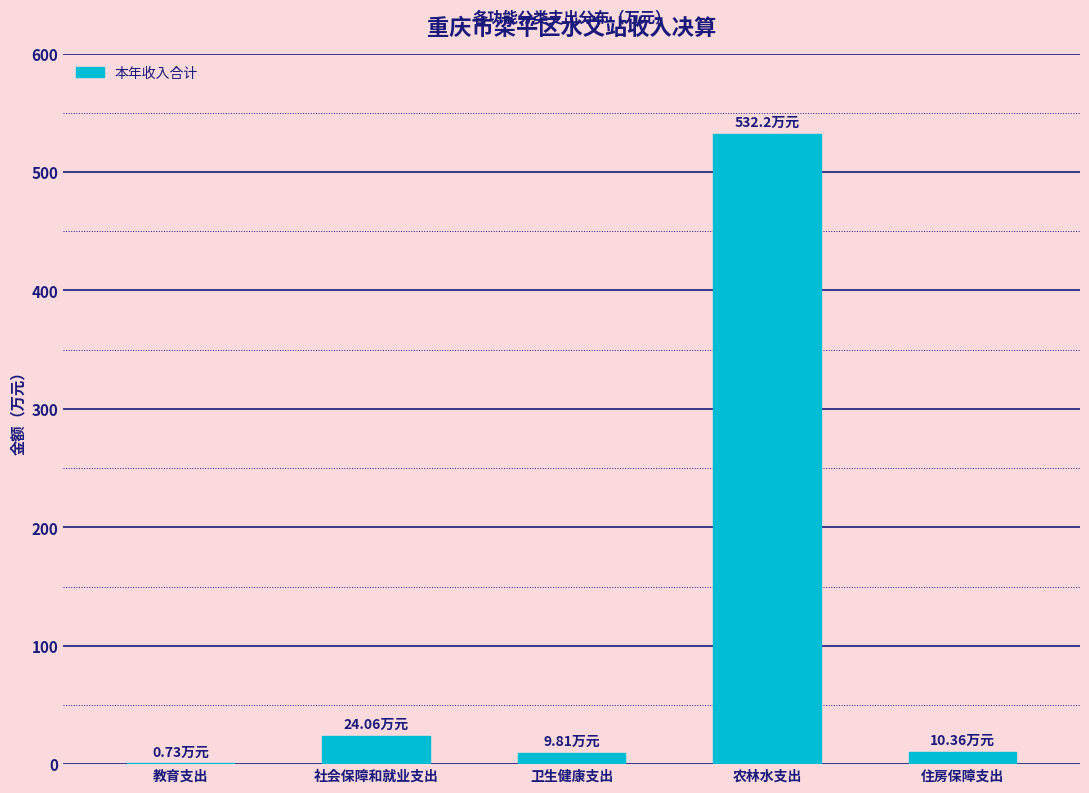

At which category does the chart reach its peak across all series?

农林水支出